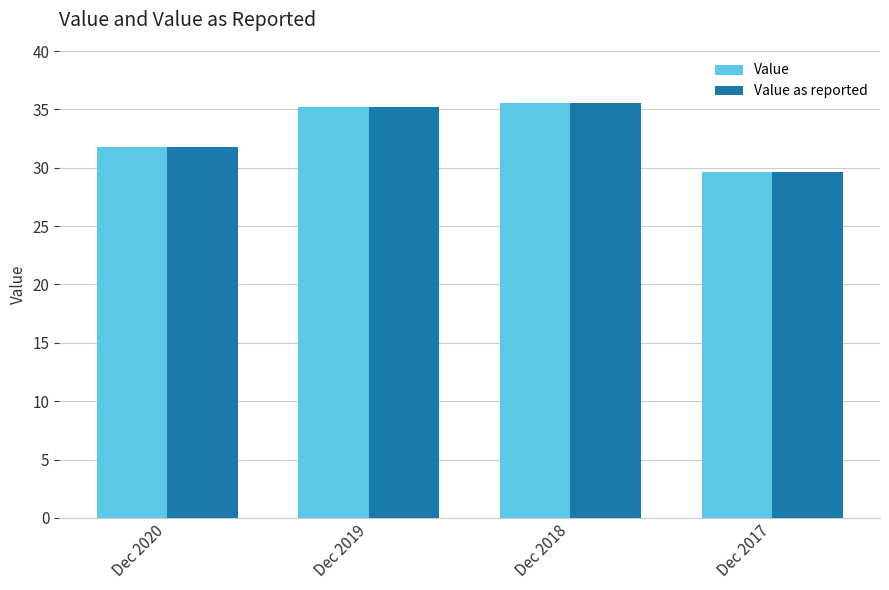

How many data points in Value are above 35?

2